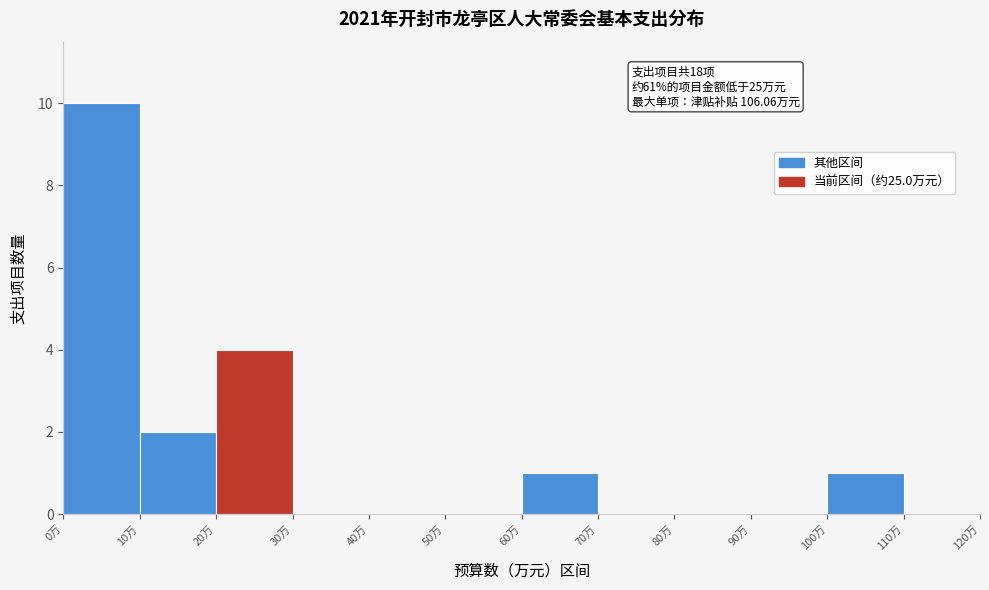

Over which range of the x-axis is the bar tallest?

0 to 10